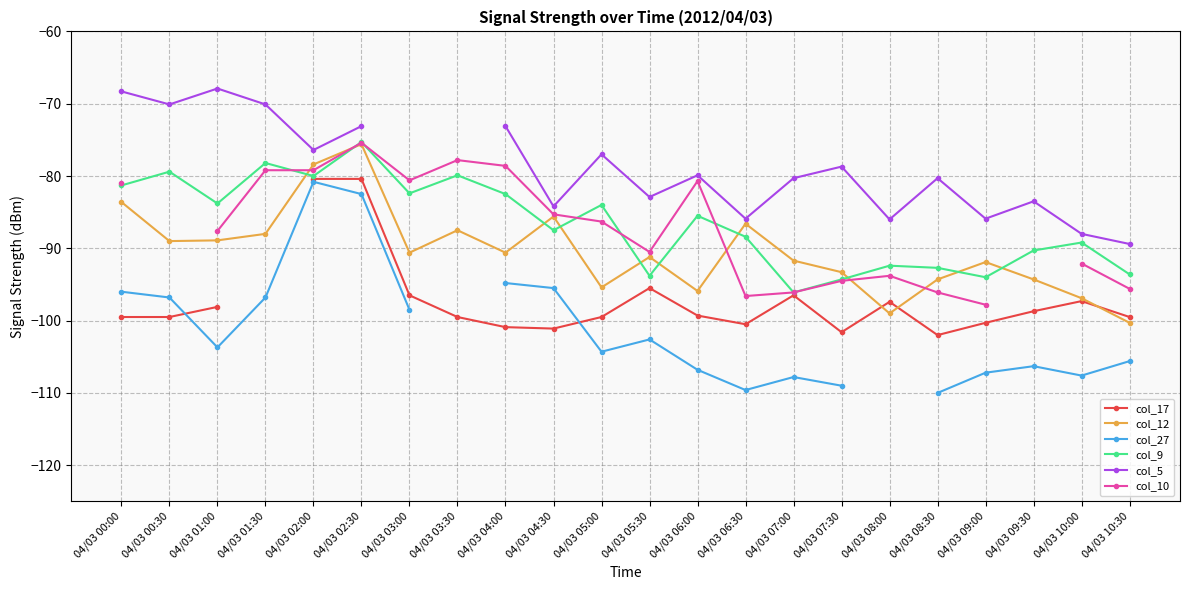

Rank the categories by col_27 value from lowest to highest.

04/03 08:30, 04/03 06:30, 04/03 07:30, 04/03 07:00, 04/03 10:00, 04/03 09:00, 04/03 06:00, 04/03 09:30, 04/03 10:30, 04/03 05:00, 04/03 01:00, 04/03 05:30, 04/03 03:00, 04/03 00:30, 04/03 01:30, 04/03 00:00, 04/03 04:30, 04/03 04:00, 04/03 02:30, 04/03 02:00, 04/03 03:30, 04/03 08:00